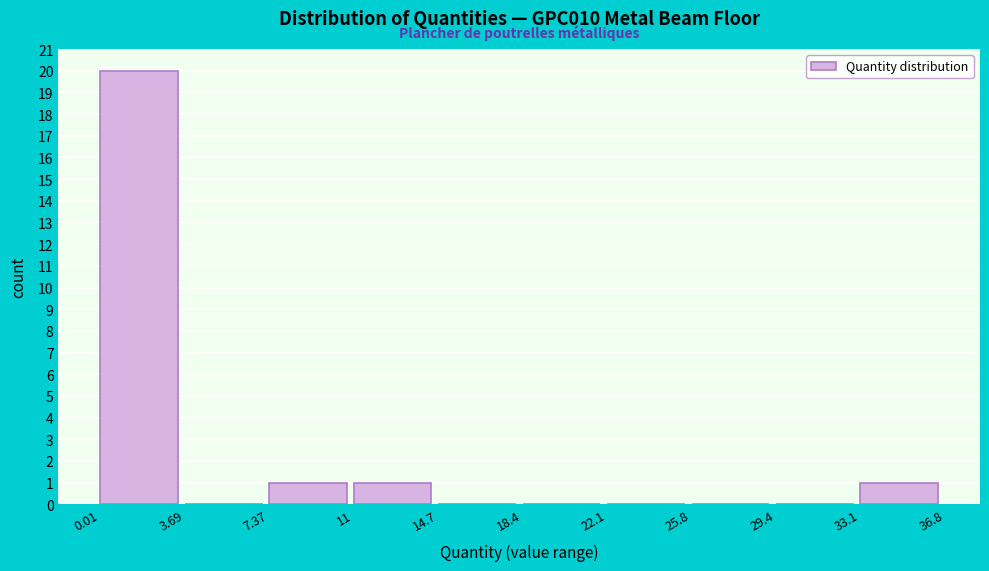

Reading left to right, transcribe this chart: for each bar, give the range it covers on the x-axis and its height. The values are not printed on the chart, so give them approximately, as read against the axis.

0.01 to 3.69: 20
3.69 to 7.37: 0
7.37 to 11: 1
11 to 14.7: 1
14.7 to 18.4: 0
18.4 to 22.1: 0
22.1 to 25.8: 0
25.8 to 29.4: 0
29.4 to 33.1: 0
33.1 to 36.8: 1